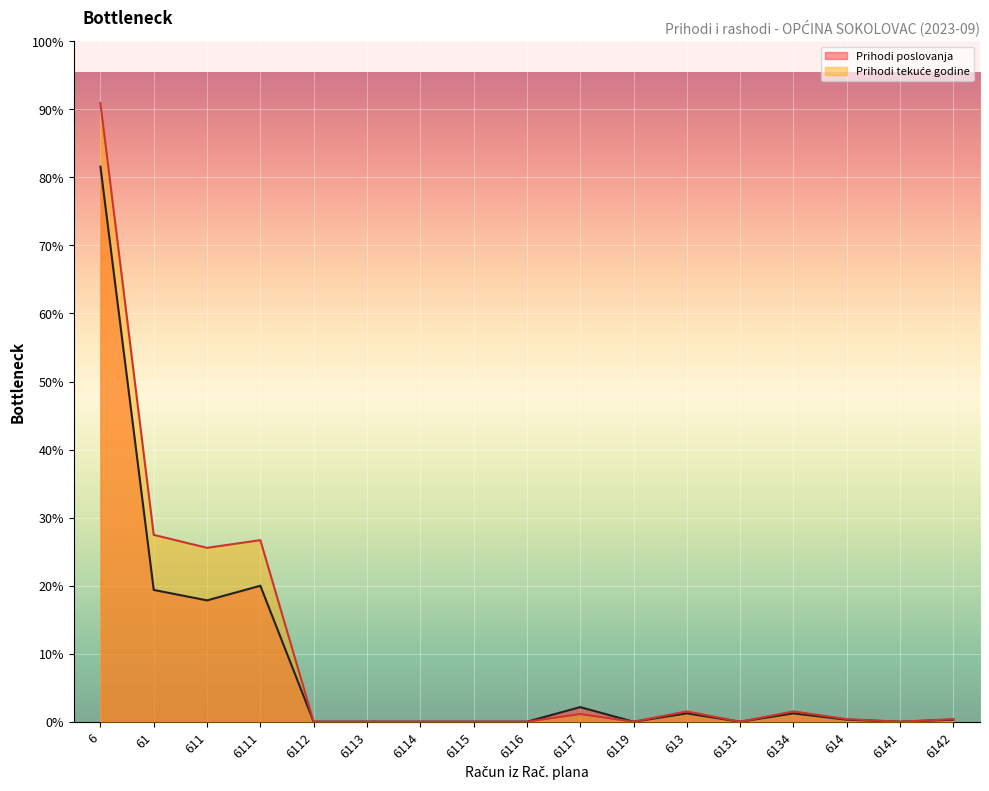

Which series changed the most between 6111 and 6112?

Prihodi tekuće godine